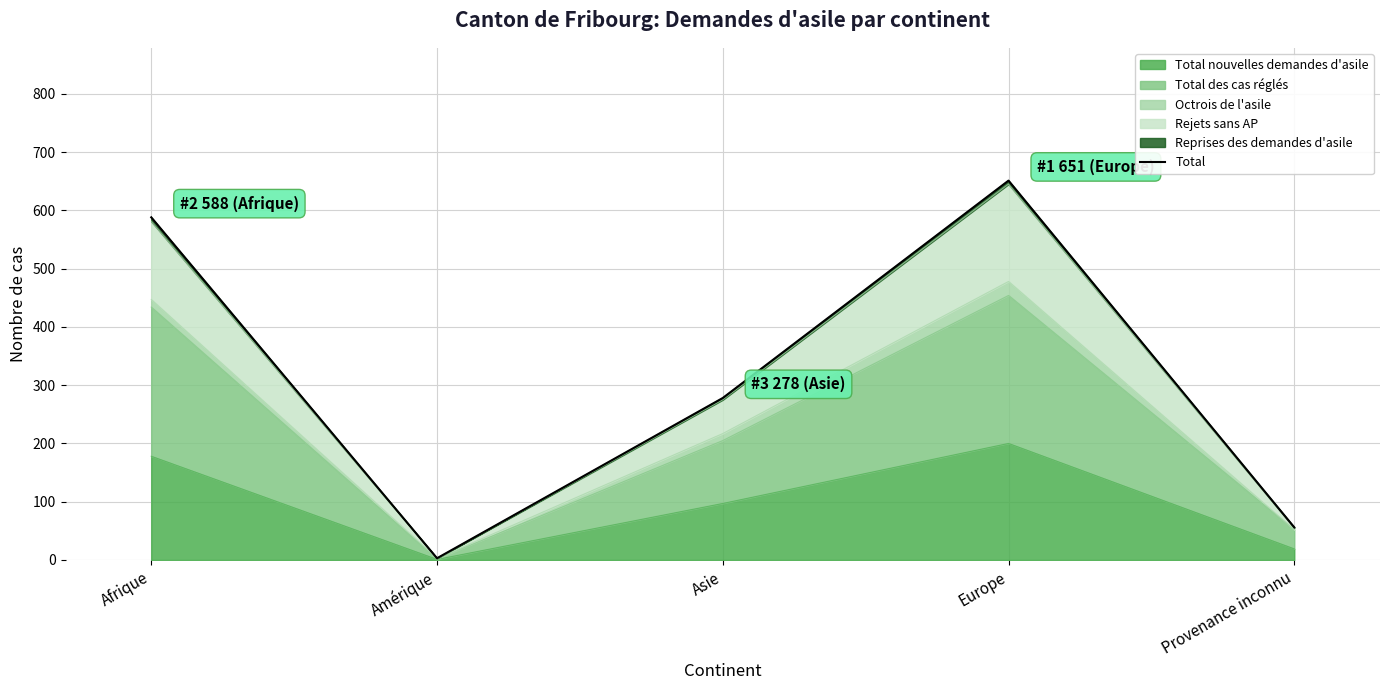

True or false: the data shows 651 at Europe.

True